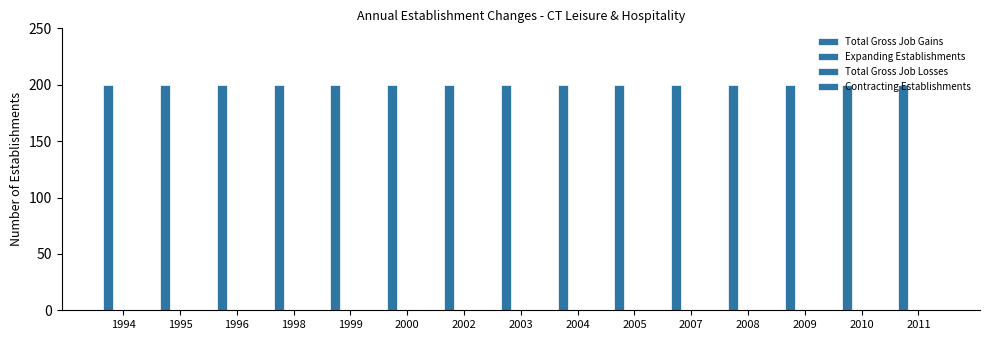

Reading left to right, what are all the values shown in this chart?

Total Gross Job Gains: 1994=200	1995=200	1996=200	1998=200	1999=200	2000=200	2002=200	2003=200	2004=200	2005=200	2007=200	2008=200	2009=200	2010=200	2011=200
Expanding Establishments: 1994=0	1995=0	1996=0	1998=0	1999=0	2000=0	2002=0	2003=0	2004=0	2005=0	2007=0	2008=0	2009=0	2010=0	2011=0
Total Gross Job Losses: 1994=0	1995=0	1996=0	1998=0	1999=0	2000=0	2002=0	2003=0	2004=0	2005=0	2007=0	2008=0	2009=0	2010=0	2011=0
Contracting Establishments: 1994=0	1995=0	1996=0	1998=0	1999=0	2000=0	2002=0	2003=0	2004=0	2005=0	2007=0	2008=0	2009=0	2010=0	2011=0